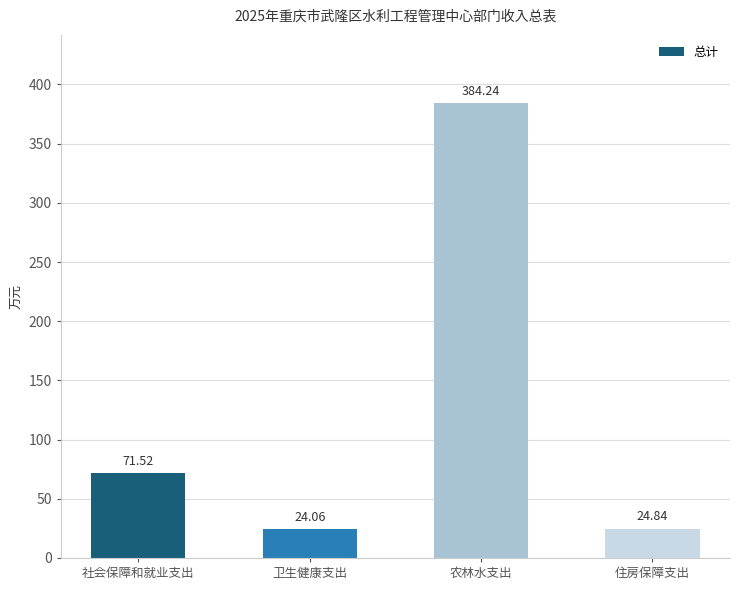

What position from the right is 卫生健康支出?

3